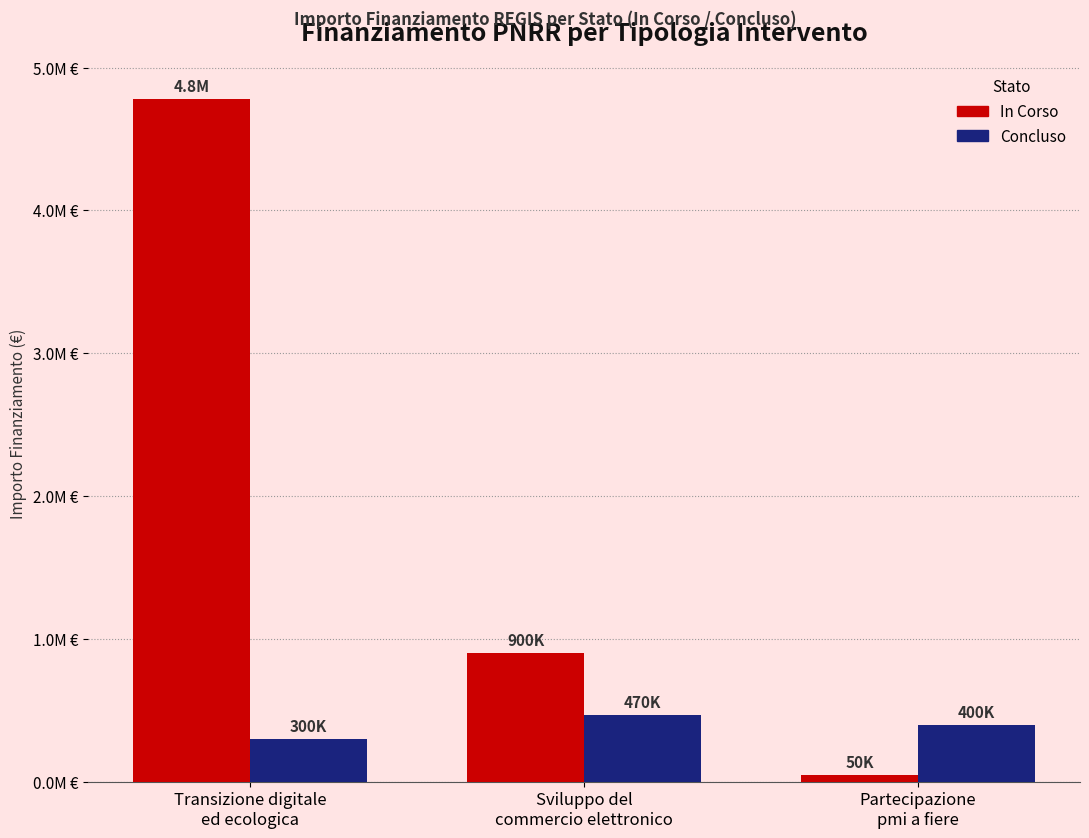

What are all the series names shown in the legend?

In Corso, Concluso